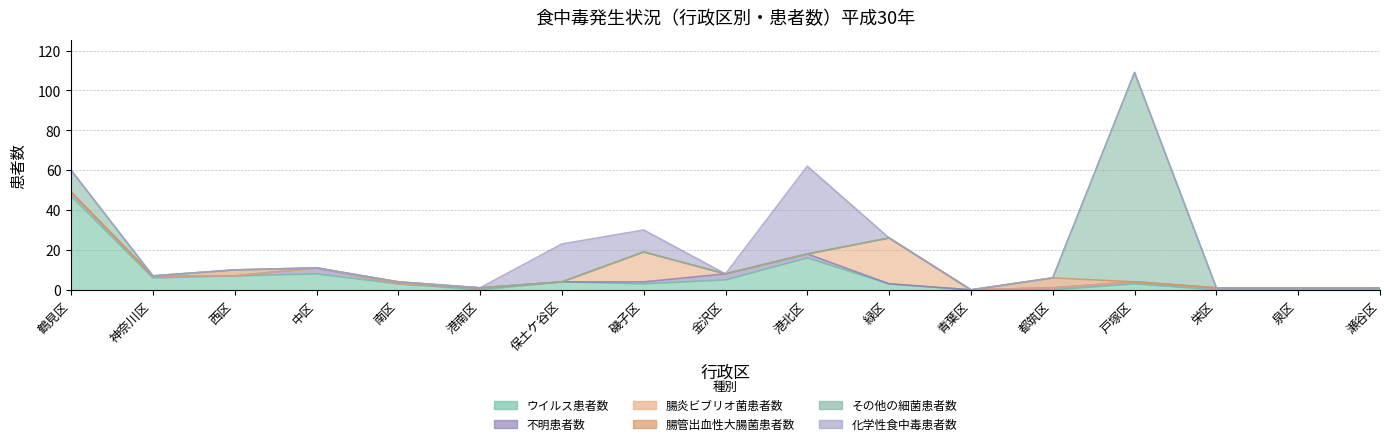

What are all the series names shown in the legend?

ウイルス患者数, 不明患者数, 腸炎ビブリオ菌患者数, 腸管出血性大腸菌患者数, その他の細菌患者数, 化学性食中毒患者数